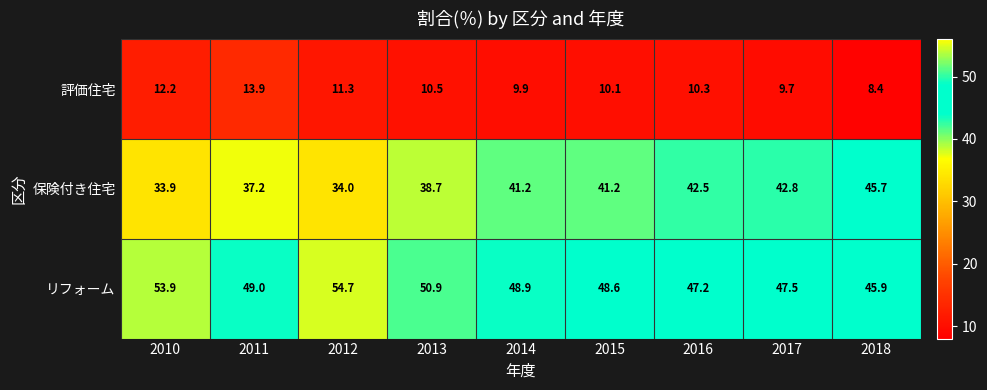

Reading left to right, what are all the values shown in this chart?

評価住宅: 2010=12.2	2011=13.9	2012=11.3	2013=10.5	2014=9.9	2015=10.1	2016=10.3	2017=9.7	2018=8.4
保険付き住宅: 2010=33.9	2011=37.2	2012=34.0	2013=38.7	2014=41.2	2015=41.2	2016=42.5	2017=42.8	2018=45.7
リフォーム: 2010=53.9	2011=49.0	2012=54.7	2013=50.9	2014=48.9	2015=48.6	2016=47.2	2017=47.5	2018=45.9